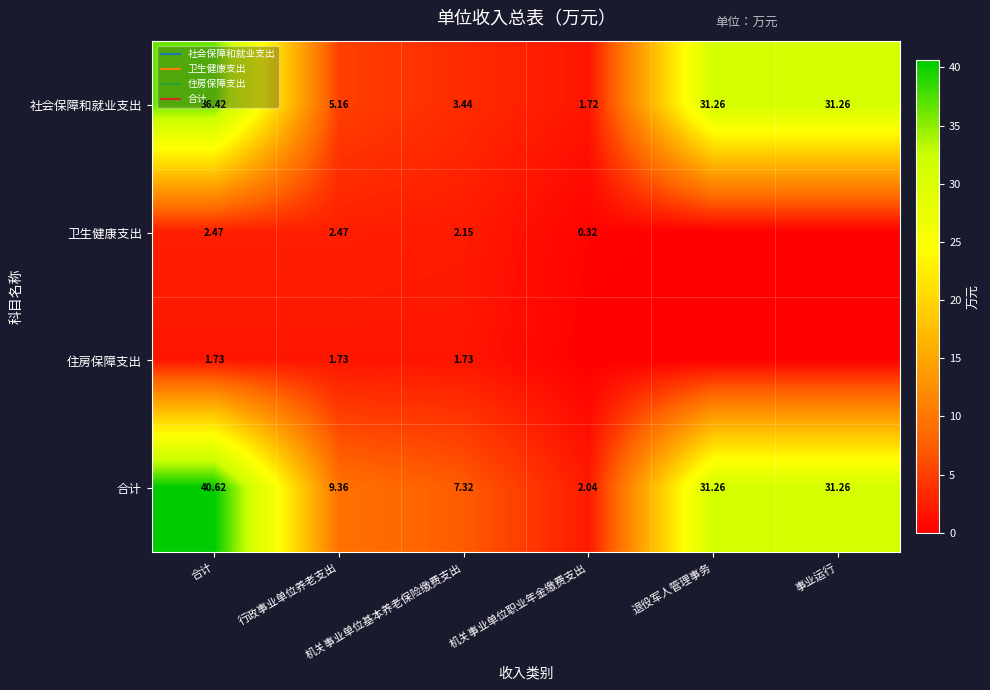

Count the number of categories in the chart.

6